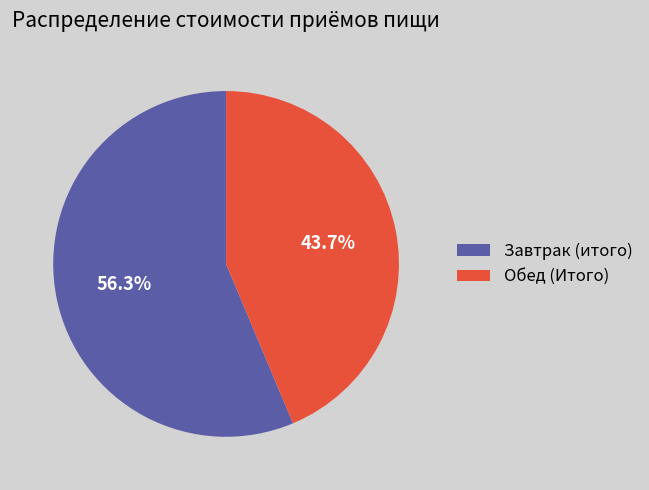

True or false: Обед (Итого) accounts for 35% of the total.

False